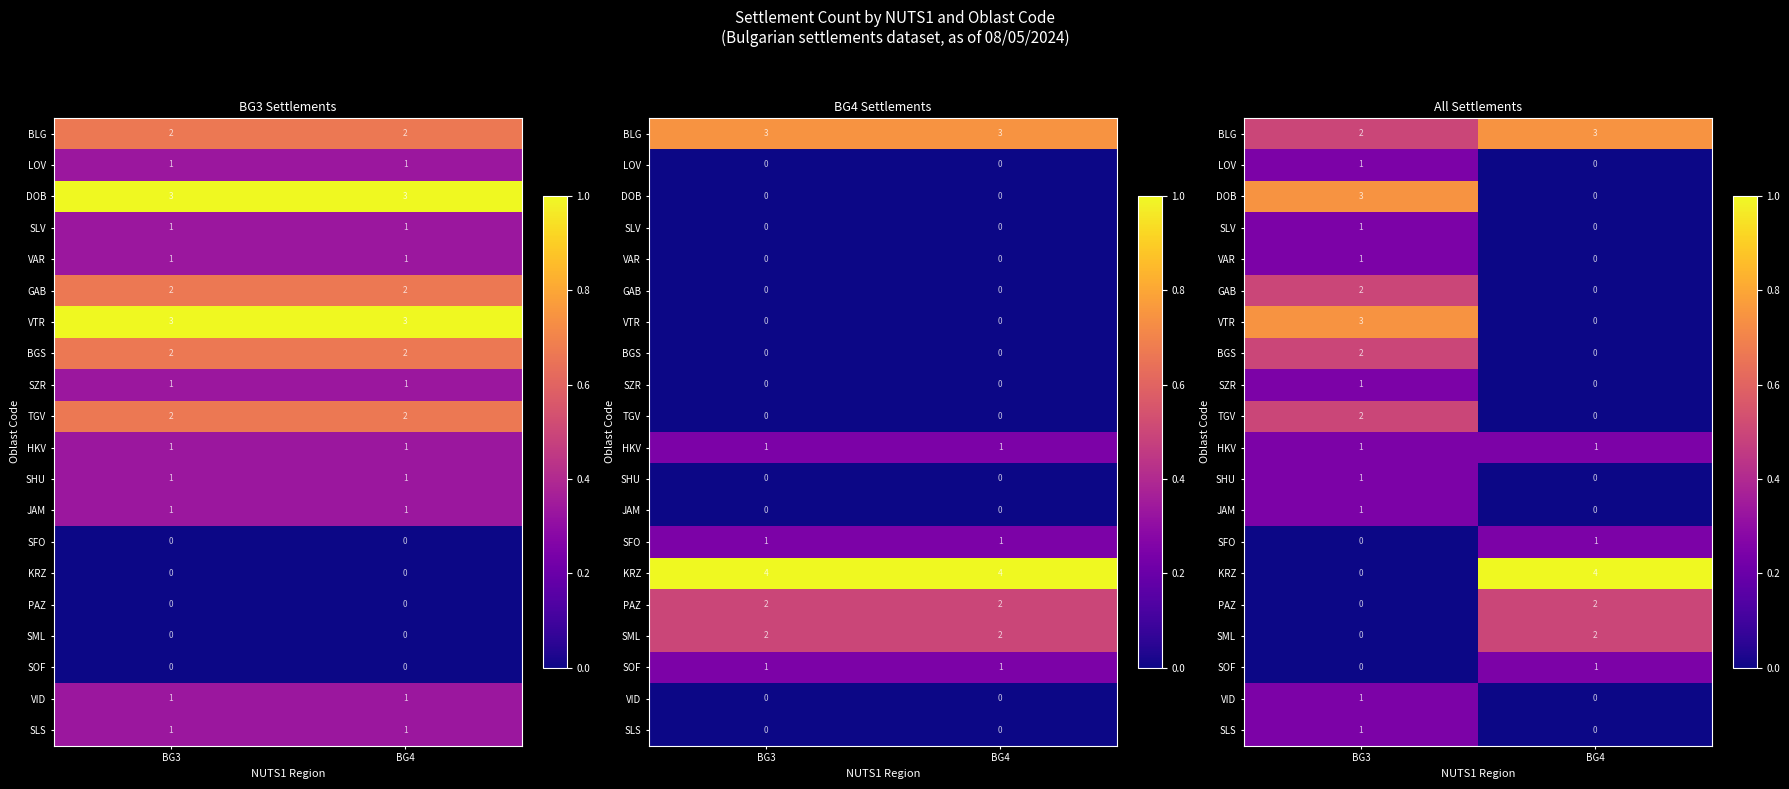

How many series are shown in this chart?

20